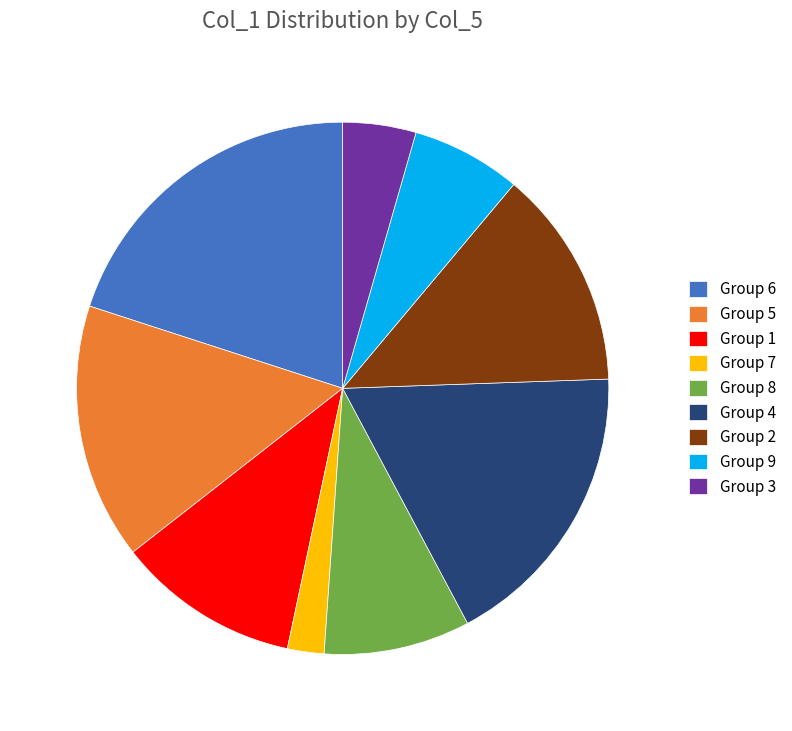

Is there any slice that represents more than half of the pie?

No